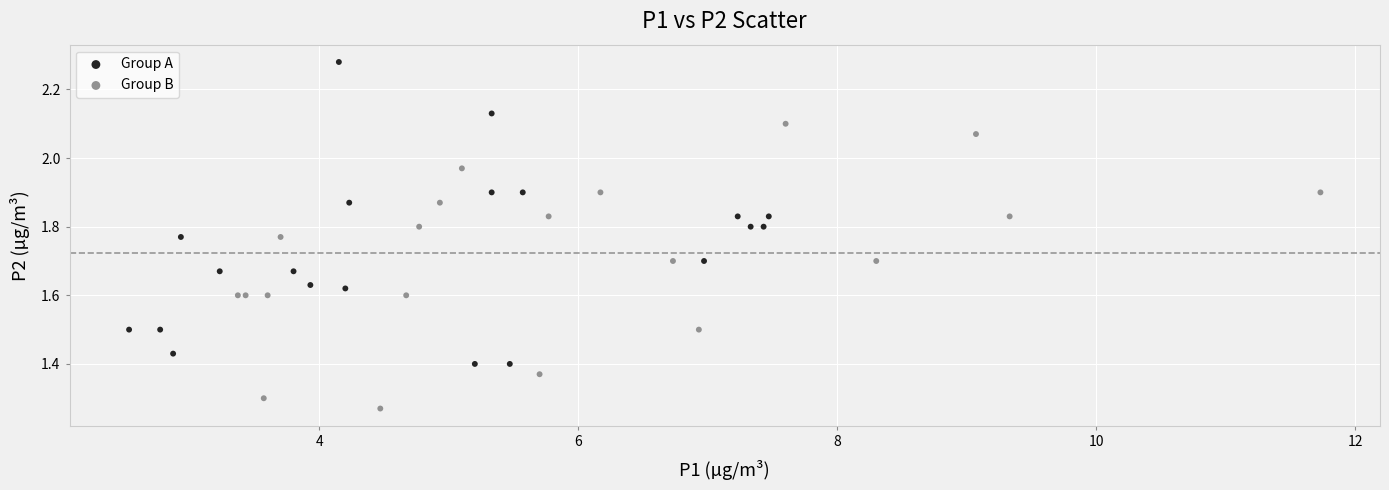

Which series contains the highest Y value?

Group A